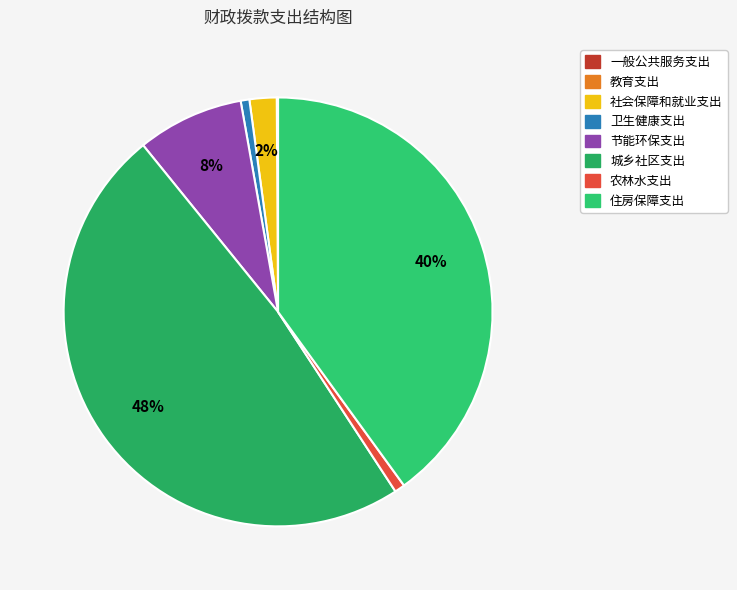

How many segments does this pie chart have?

8